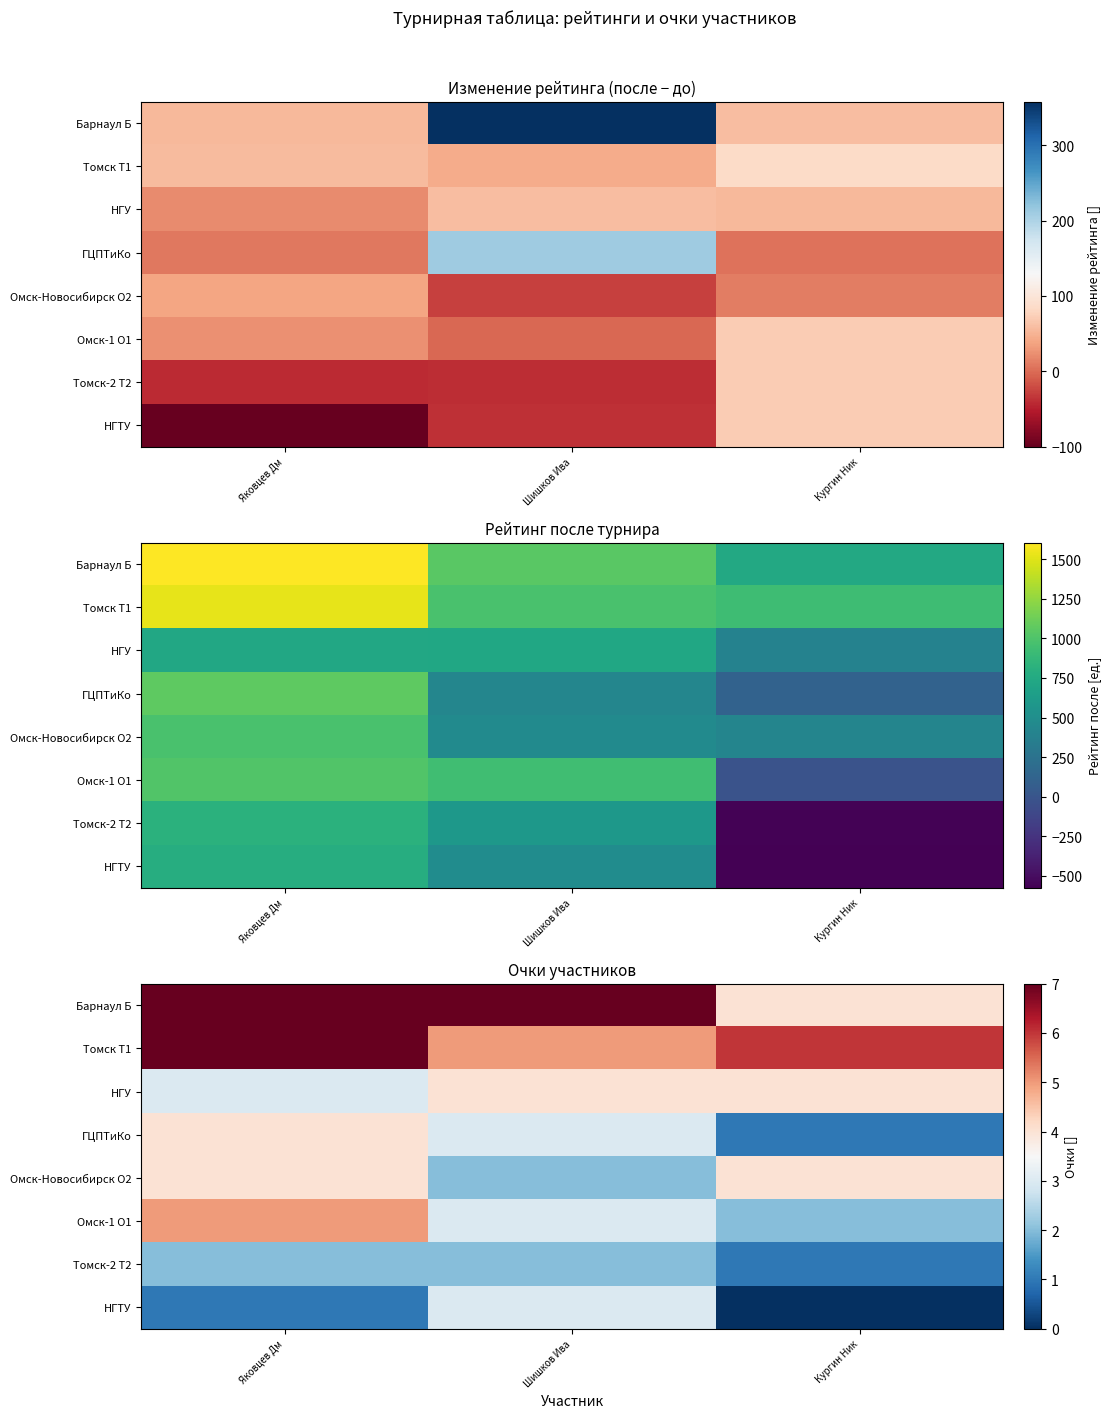

What is the lowest value of the ГЦПТиКо series?

1